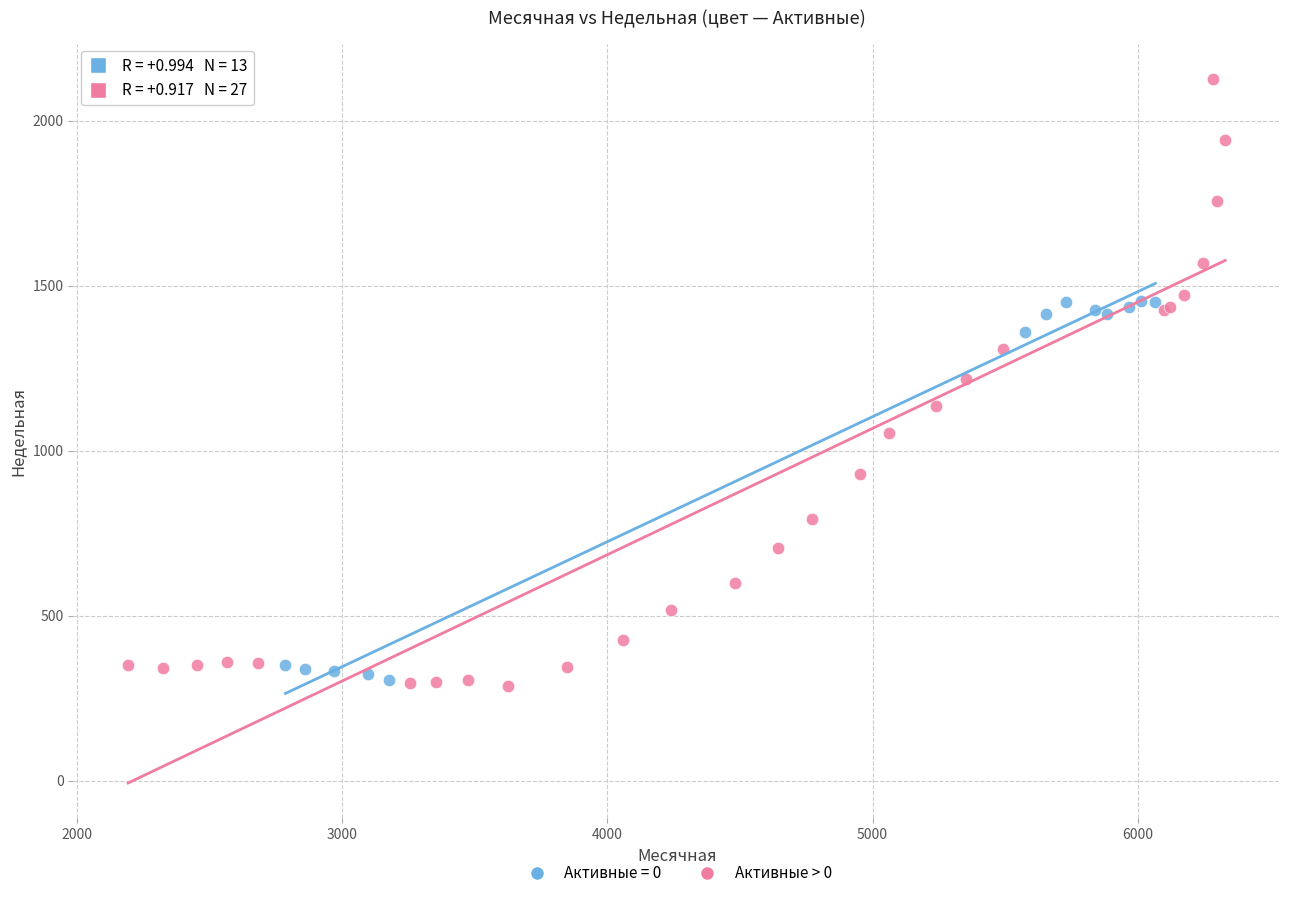

Which series reaches the maximum Y coordinate?

Активные > 0